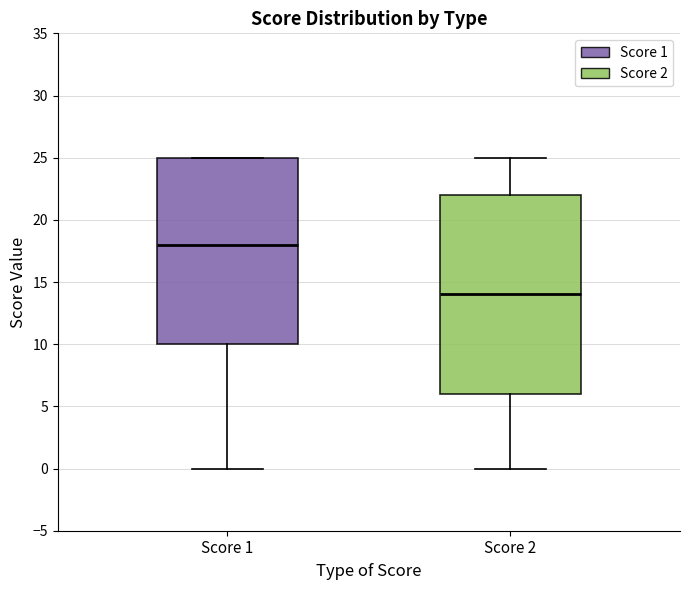

Which box has the lowest median line?

Score 2